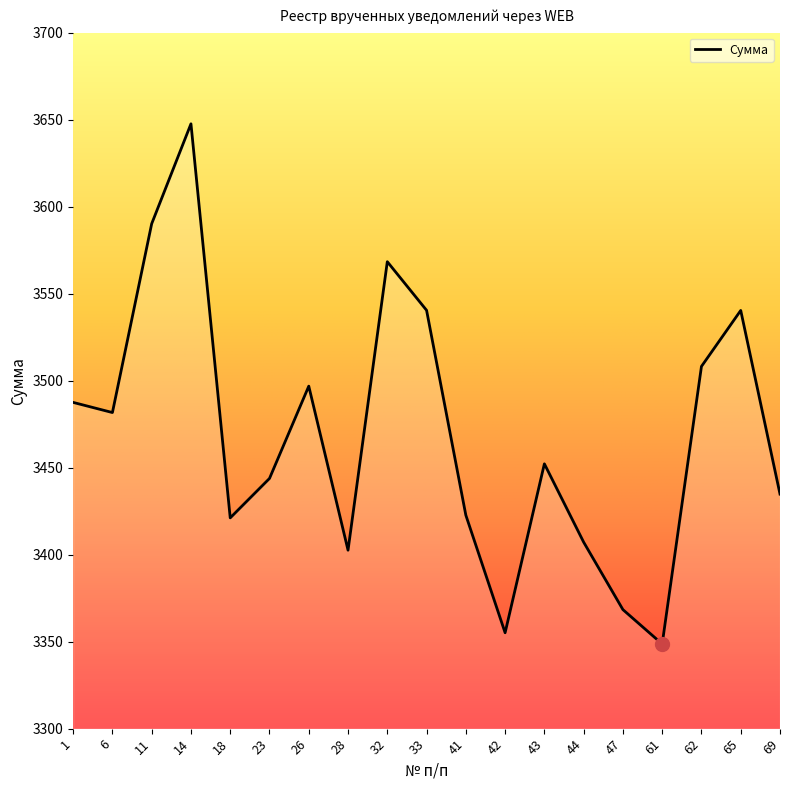

Read the value at 26.

3496.8